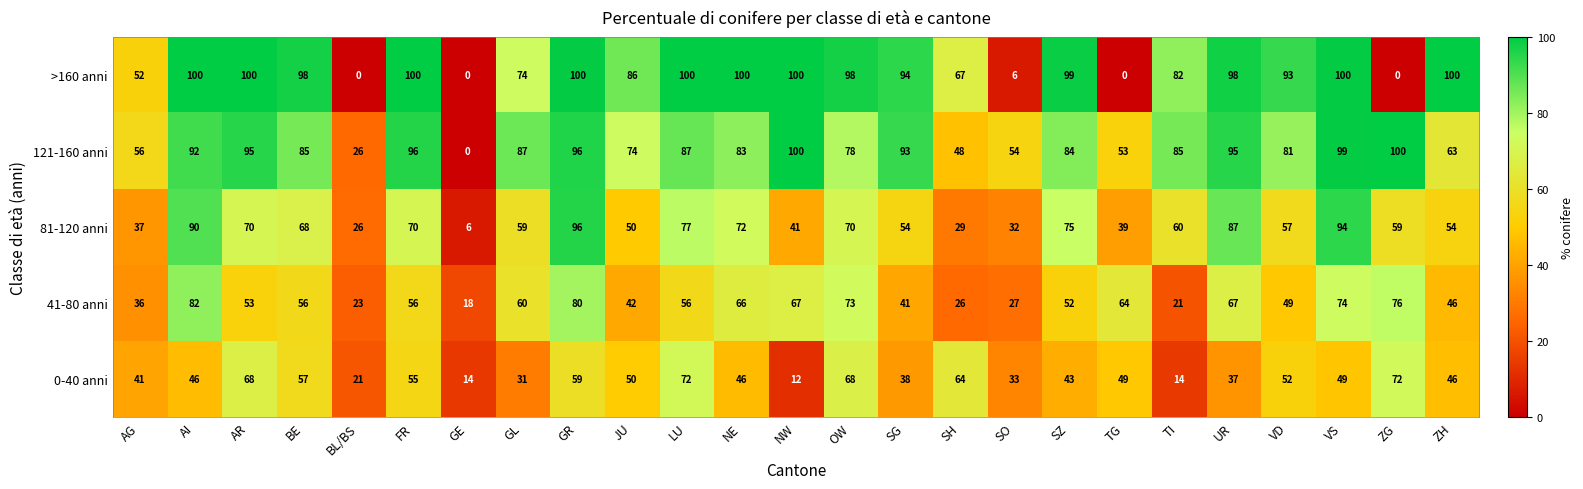

What is the sum of the 41-80 anni values at GE and TG?

82